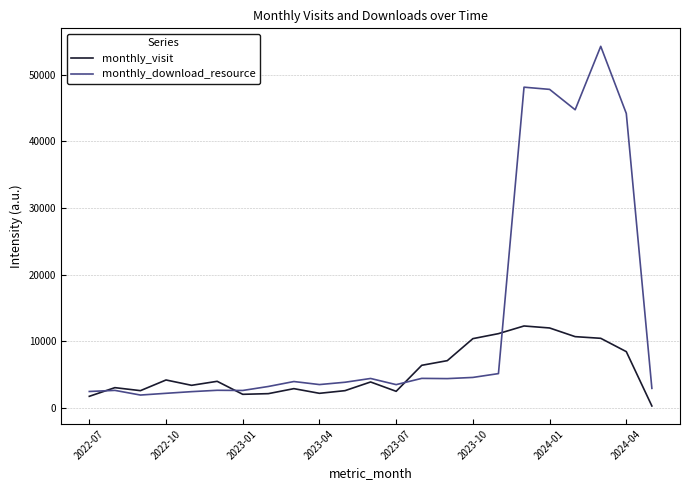

How many lines are shown in the chart?

2